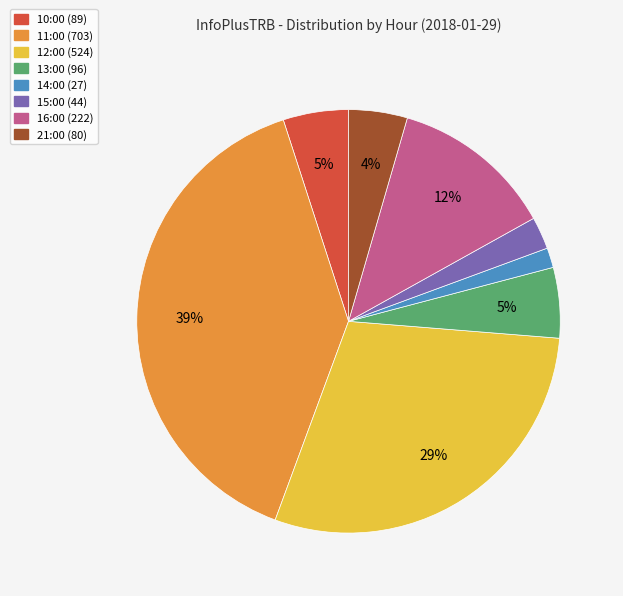

Is the sum of 16:00 and 11:00 greater than half?

Yes